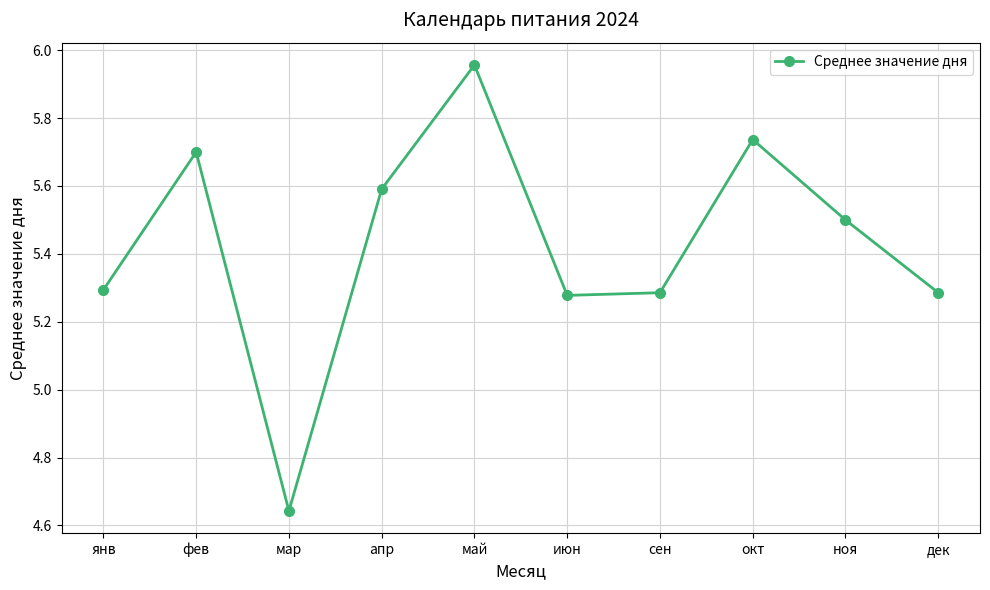

How many points are lower than both their immediate neighbors (excluding endpoints)?

2